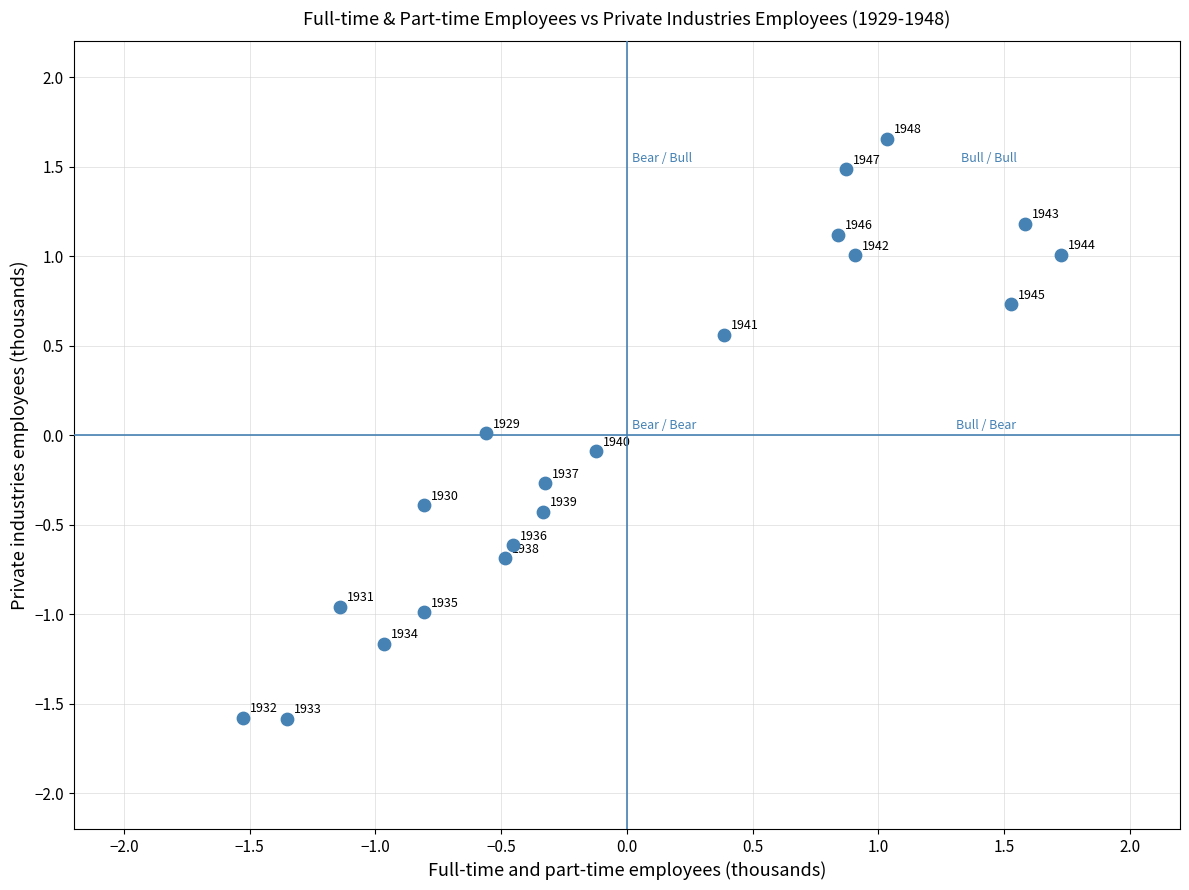

What is the range of X values (max minus min)?

3.3